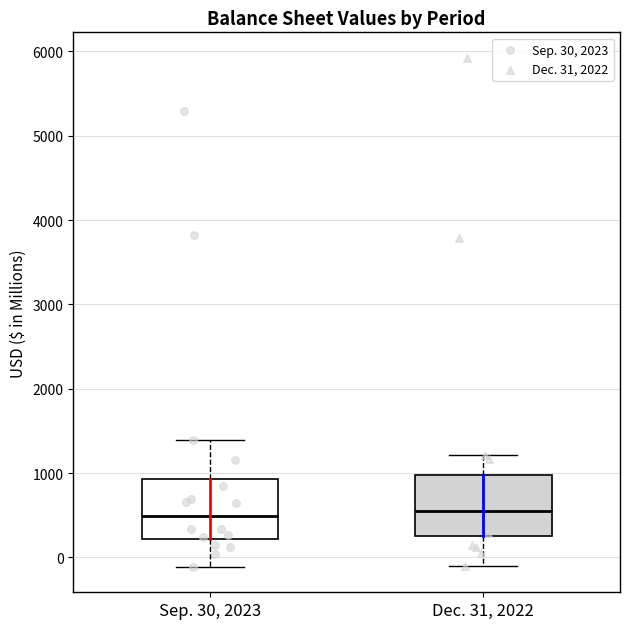

Where does the median line of the box for Dec. 31, 2022 sit on the y-axis? The values are not printed on the chart, so give them approximately, as read against the axis.

500